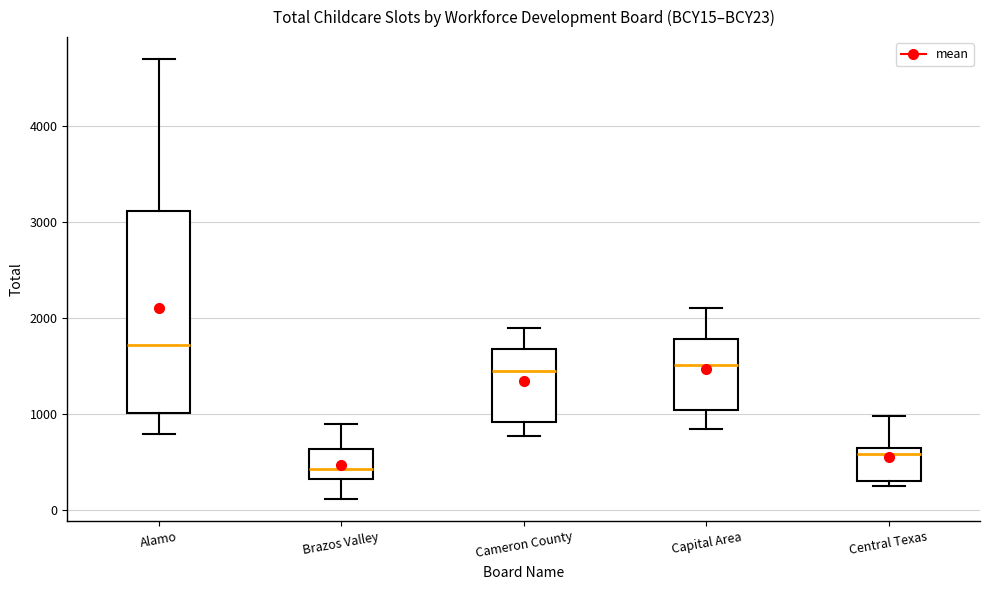

Which box is the tallest, from its lower edge to its upper edge?

Alamo